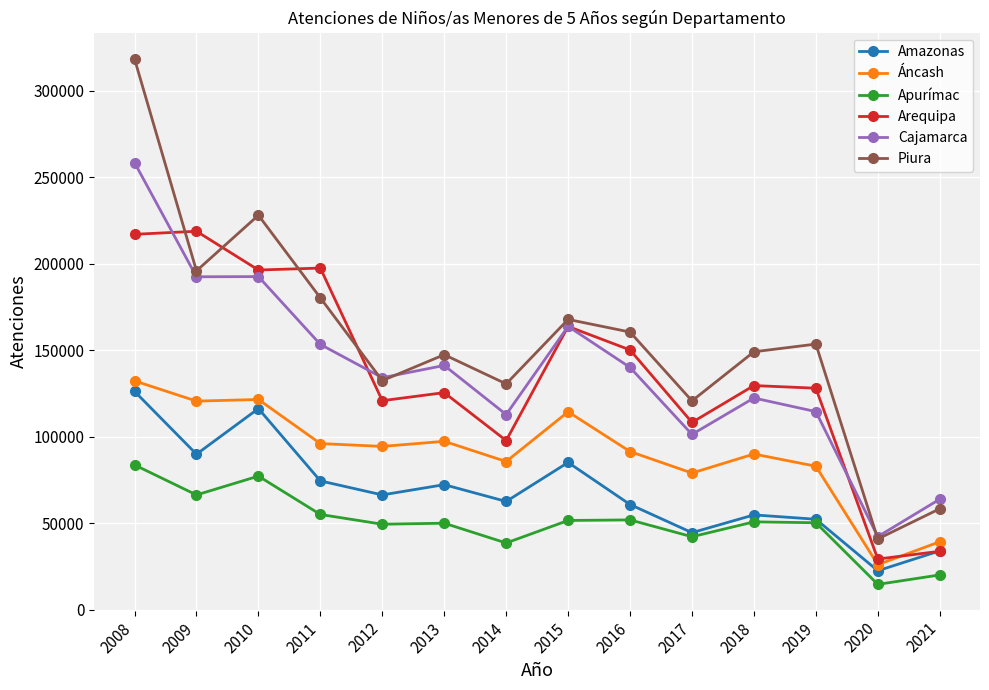

What is the total value across all series at 2008?

1136732